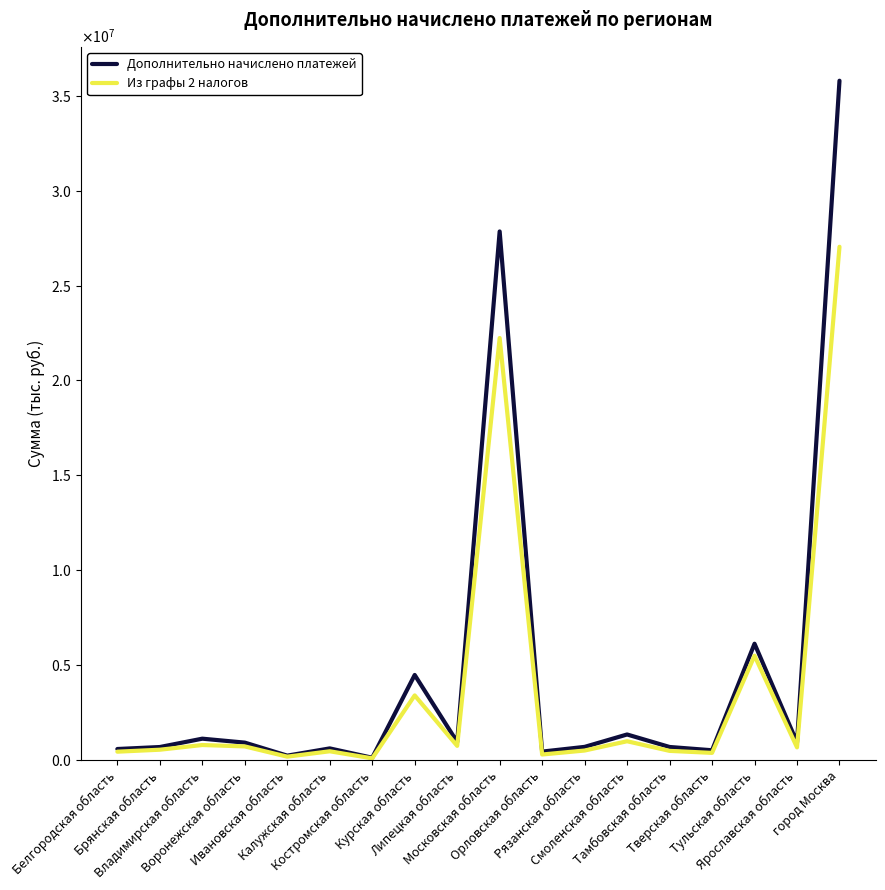

True or false: Из графы 2 налогов and Дополнительно начислено платежей intersect in this chart.

False